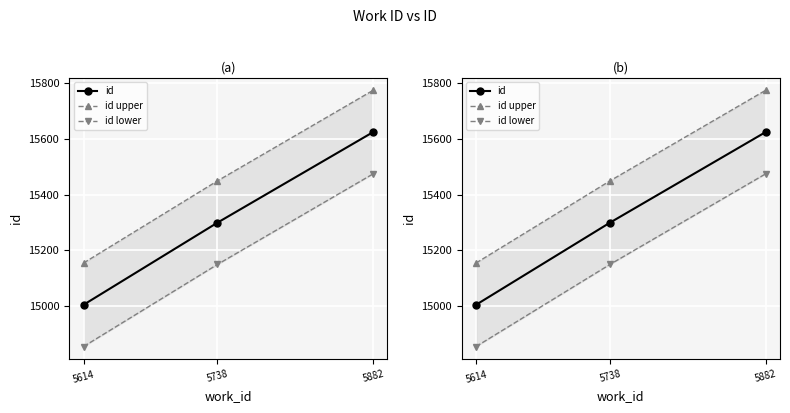

Reading right to left, extract all data points from this chart.

id: 15624	15299	15004
id upper: 15774	15449	15154
id lower: 15474	15149	14854